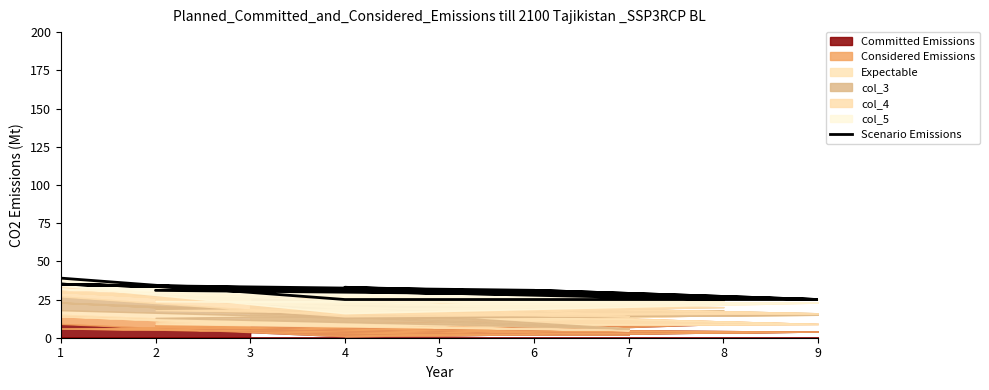

What is the value of the 4th point from the left?

31